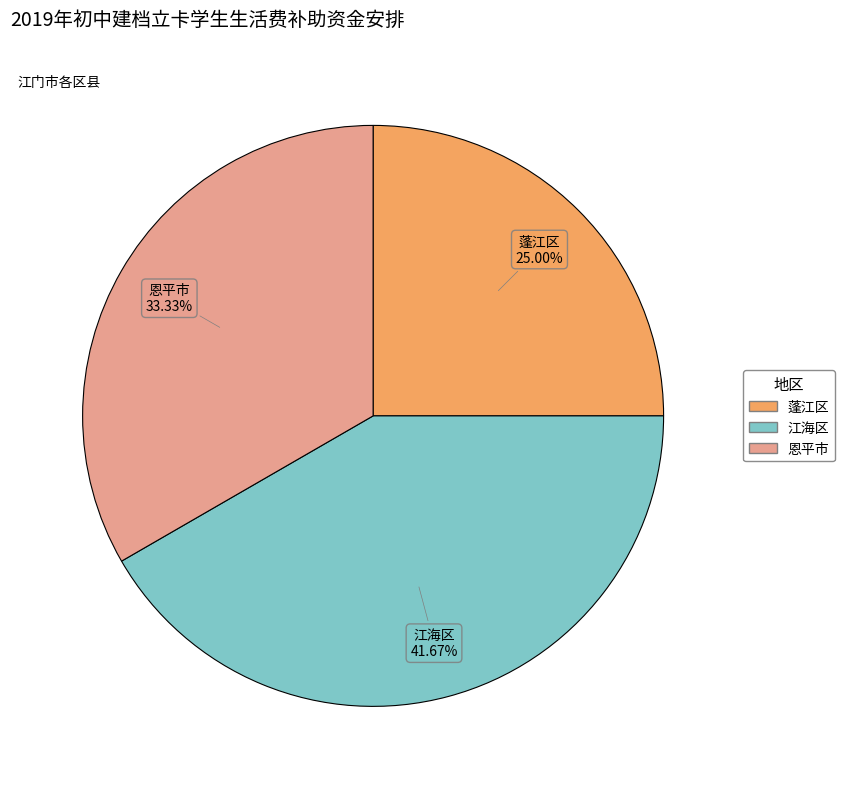

Which category has the smallest portion of the pie?

蓬江区